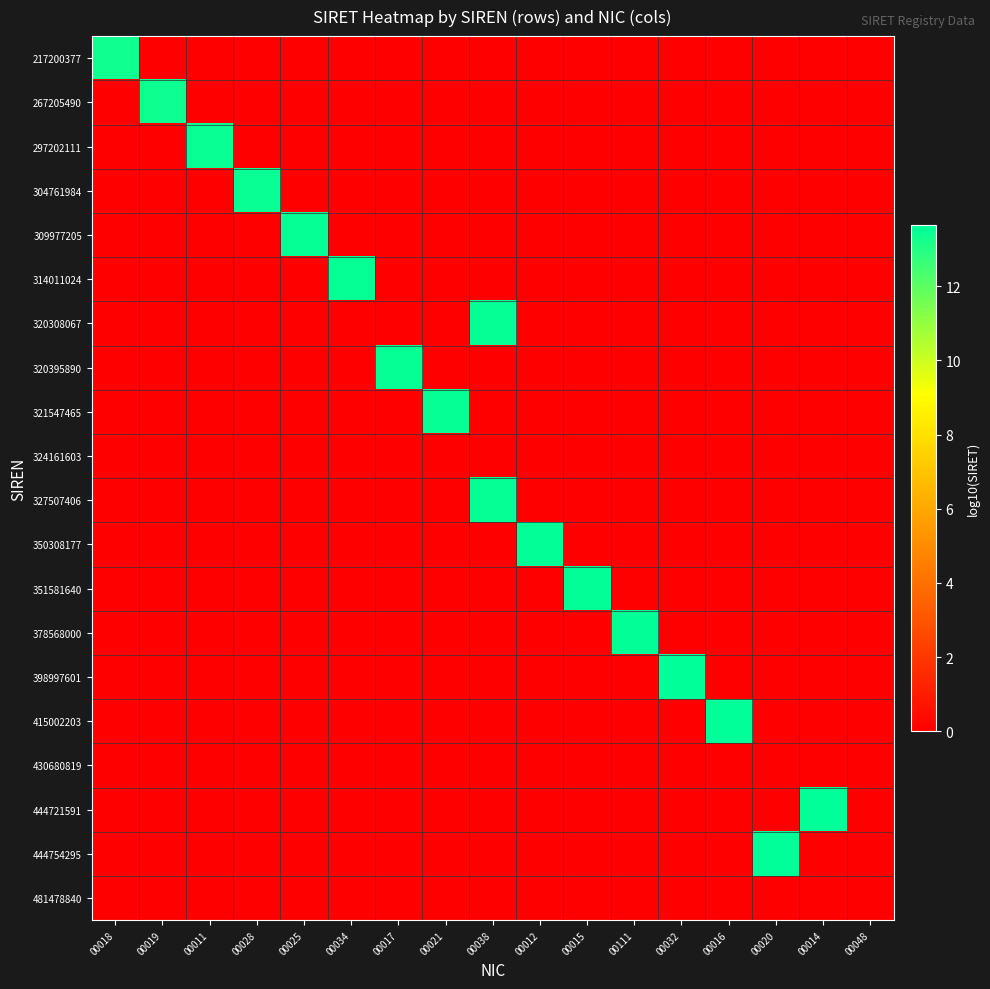

Between 00021 and 00038, which is larger?

00021